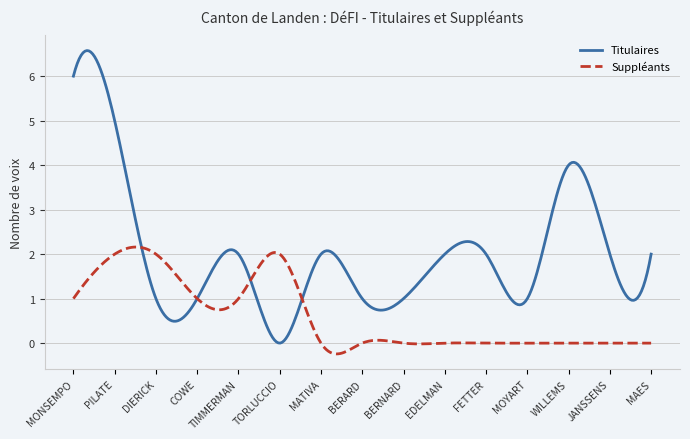

Which series has the widest spread of values?

Titulaires